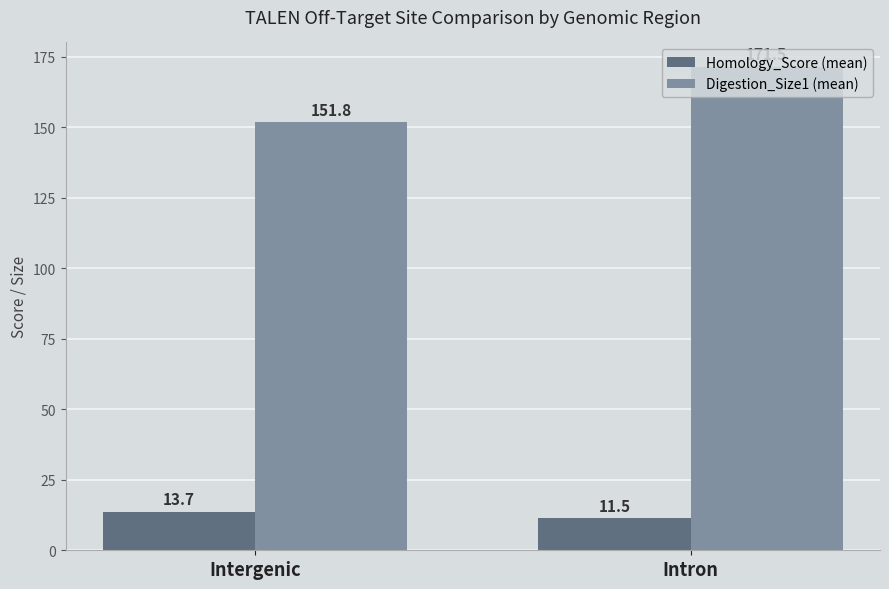

Reading left to right, extract all data points from this chart.

Homology_Score (mean): Intergenic=13.7	Intron=11.5
Digestion_Size1 (mean): Intergenic=151.8	Intron=171.5